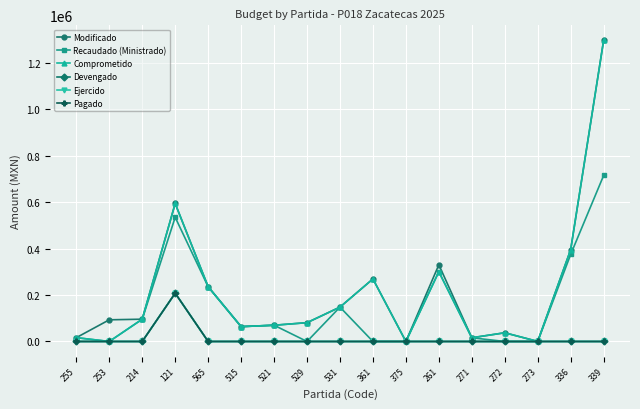

Is this an area chart (filled region under the line)?

No